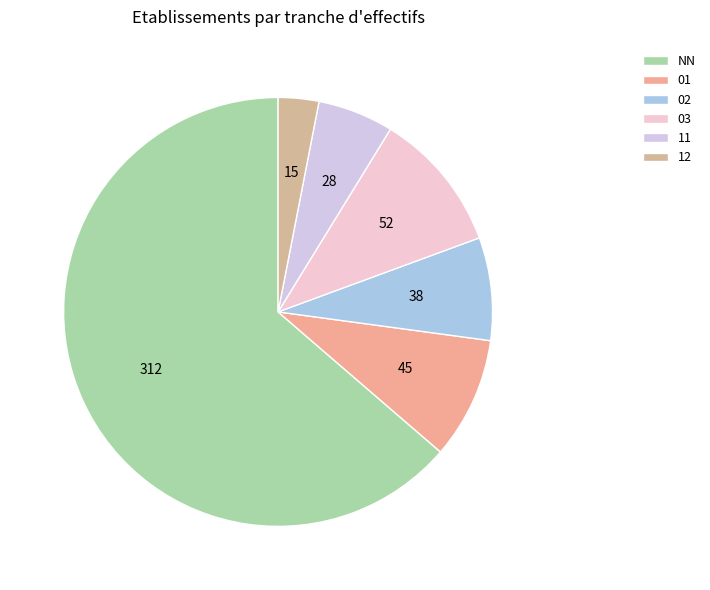

How many segments does this pie chart have?

6